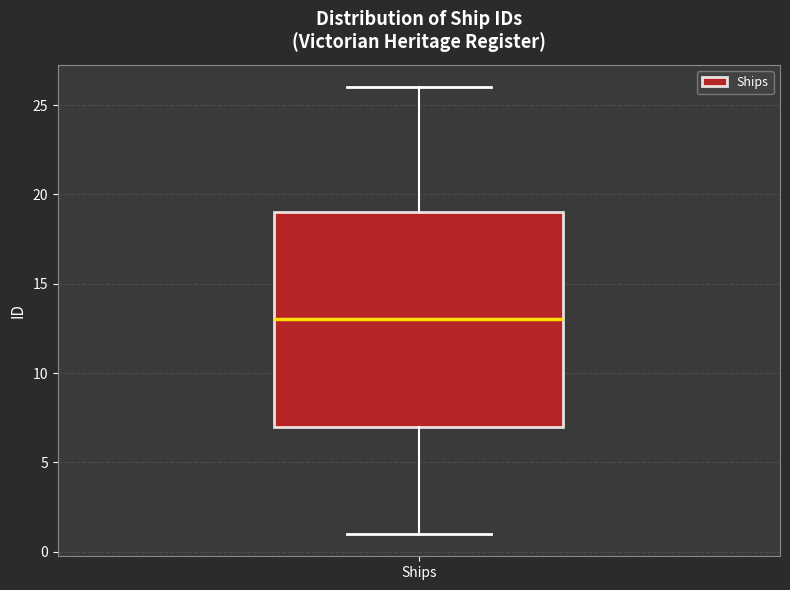

Where is the lower edge of the box for Ships on the y-axis? The values are not printed on the chart, so give them approximately, as read against the axis.

7